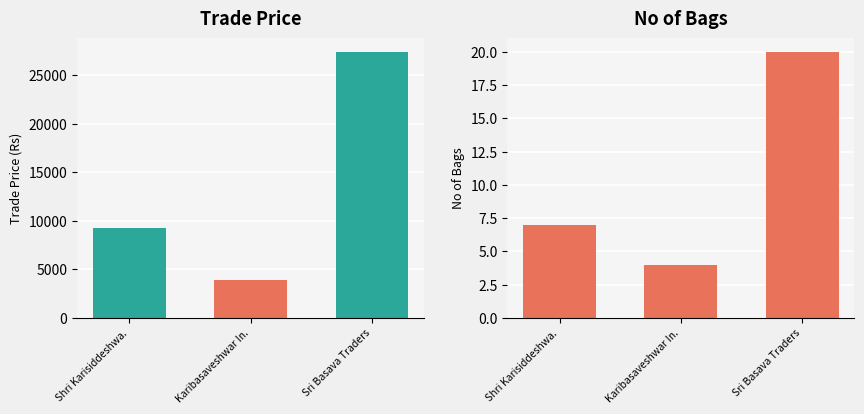

What are all the series names shown in the legend?

Trade Price, No of Bags